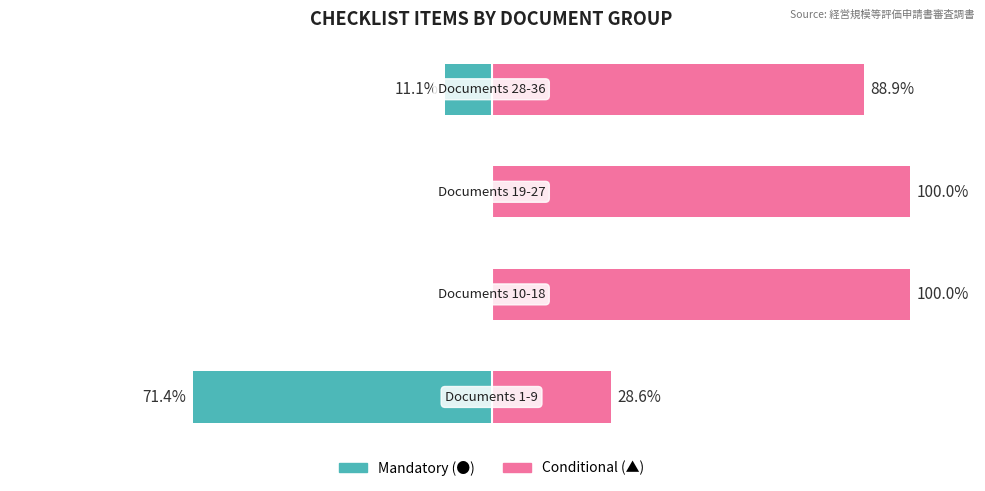

True or false: Mandatory (●) has a value of -47.3 at 0.

False